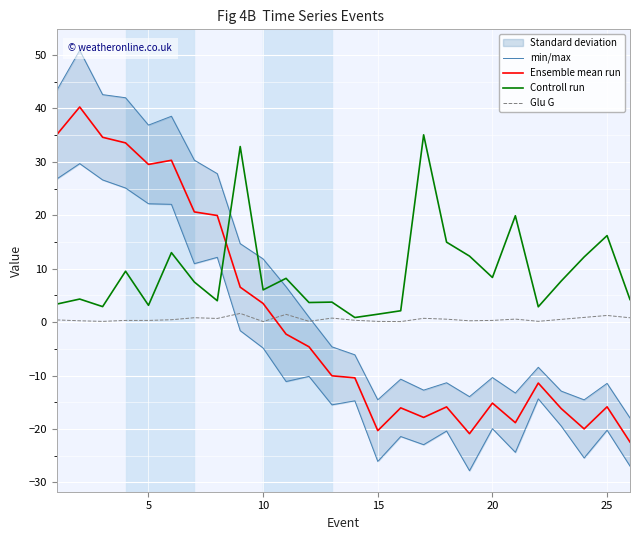

True or false: Controll run has a value of 10.1 at 25.

False